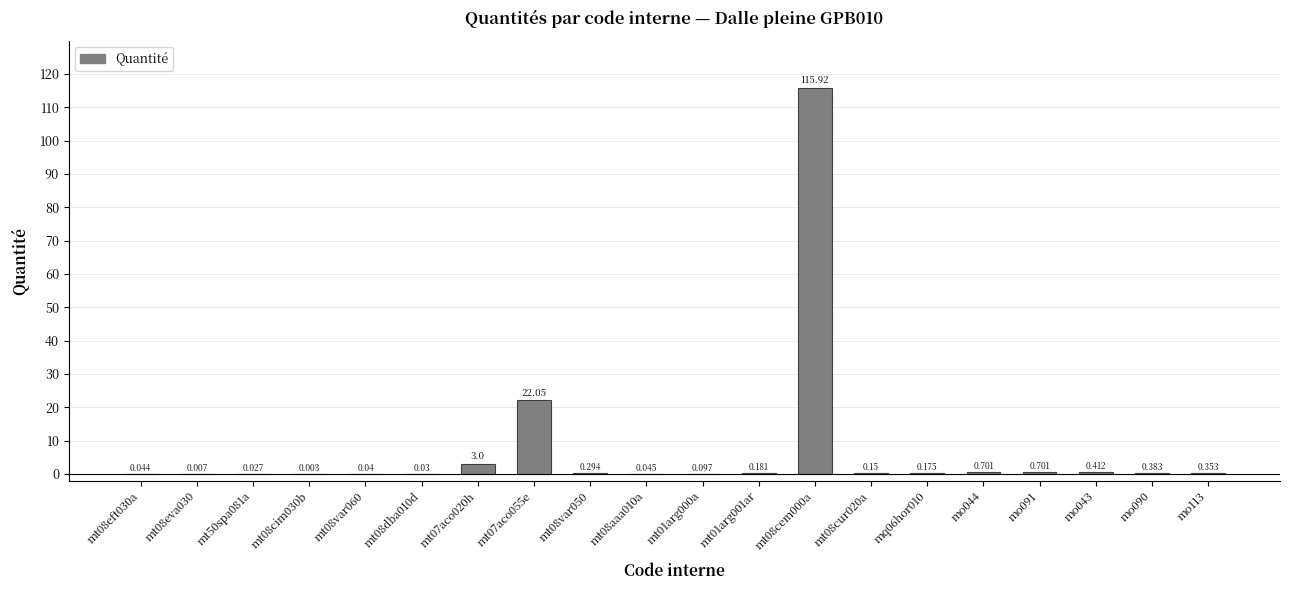

Is it true that the value at mt08cem000a is 45.8?

False